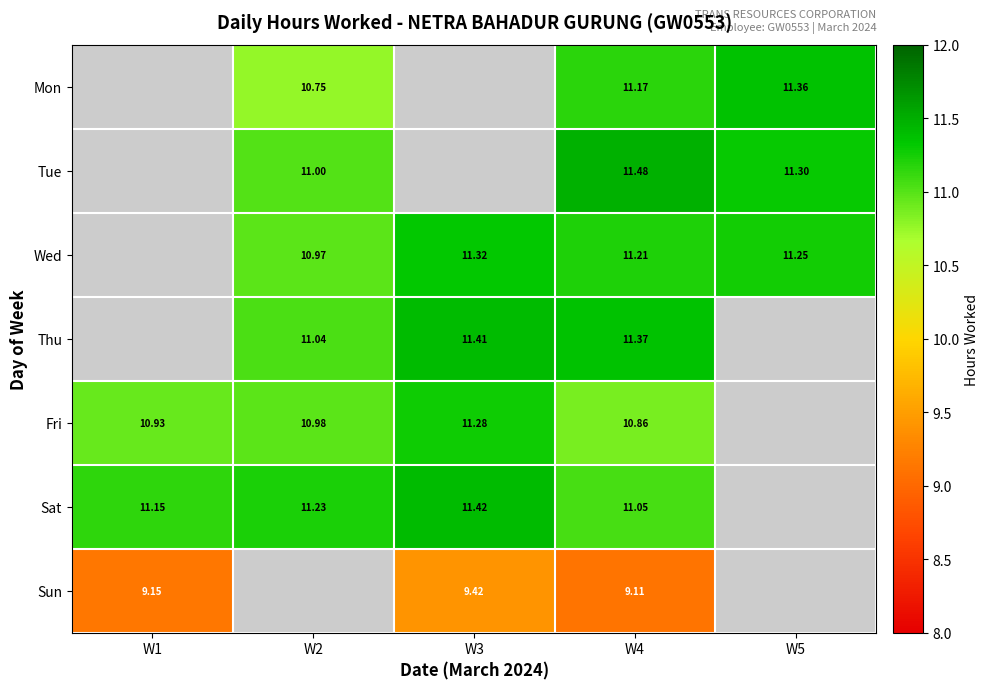

Is the value of Sun at W1 greater than the value of Sat at W2?

No